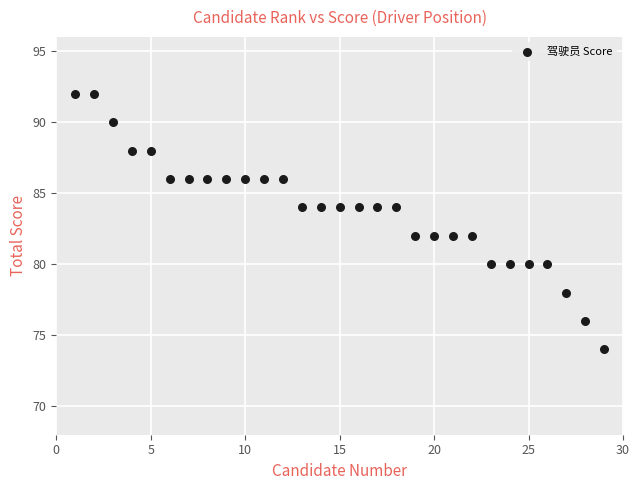

What is the range of X values (max minus min)?

28